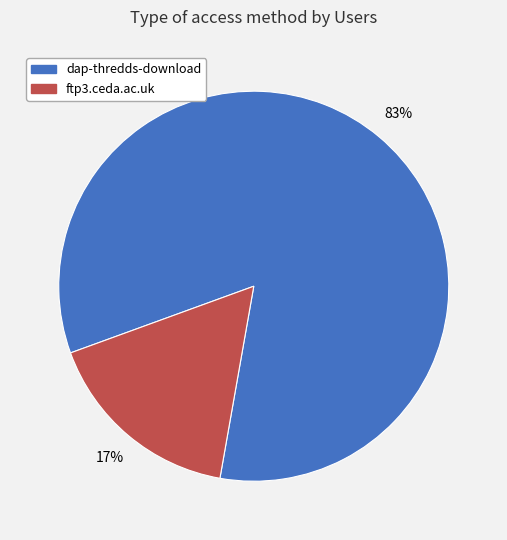

How many segments does this pie chart have?

2